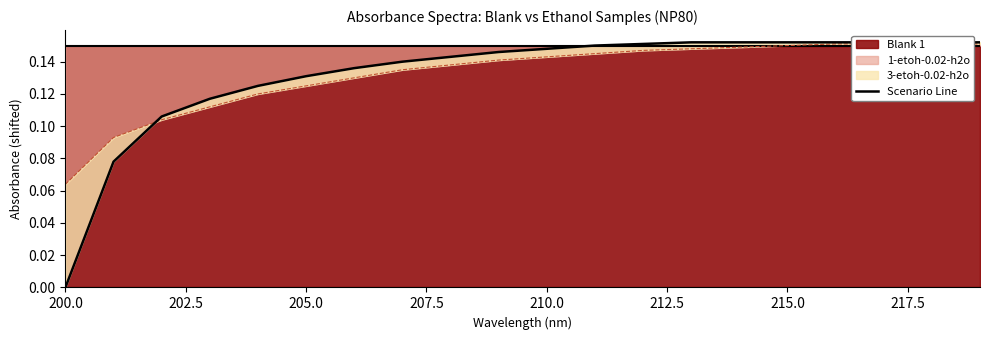

What is the difference between the maximum and minimum values?

0.2